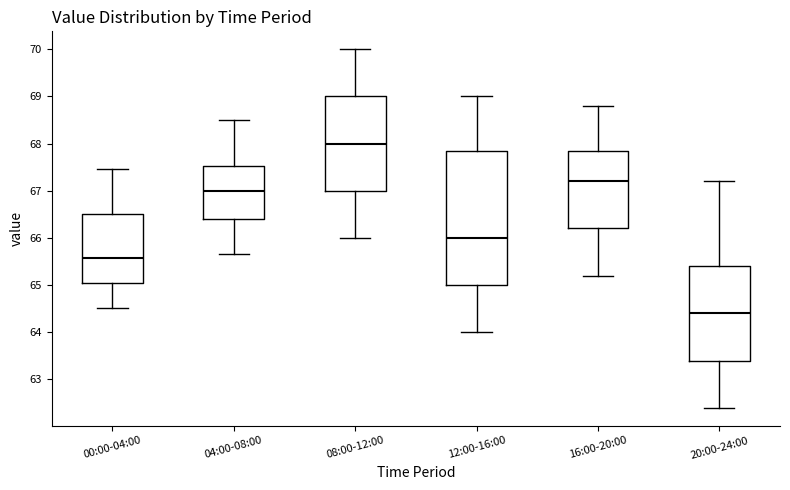

Reading left to right, transcribe this box plot: for each box, give where its median line is, the range the box spans, and where its two whiskers end, as read against the y-axis. The values are not printed on the chart, so give them approximately, as read against the axis.

00:00-04:00: median 65.6, box 65.1 to 66.5, whiskers 64.5 to 67.5
04:00-08:00: median 67.0, box 66.4 to 67.5, whiskers 65.7 to 68.5
08:00-12:00: median 68.0, box 67.0 to 69.0, whiskers 66.0 to 70.0
12:00-16:00: median 66.0, box 65.0 to 67.9, whiskers 64.0 to 69.0
16:00-20:00: median 67.2, box 66.2 to 67.9, whiskers 65.2 to 68.8
20:00-24:00: median 64.4, box 63.4 to 65.4, whiskers 62.4 to 67.2